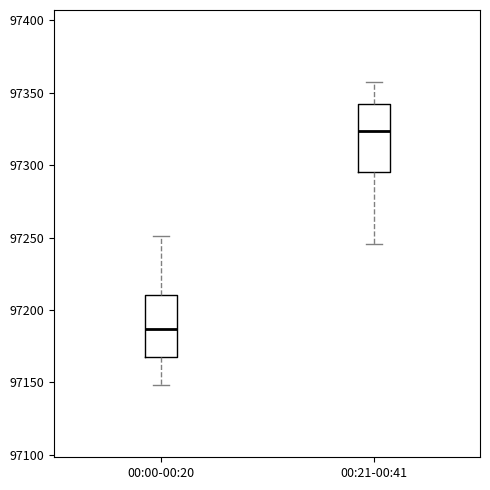

Reading left to right, read every box against the y-axis: the position of its median line, the range the box covers, and the ends of its whiskers. The values are not printed on the chart, so give them approximately, as read against the axis.

00:00-00:20: median 97185, box 97165 to 97210, whiskers 97150 to 97250
00:21-00:41: median 97325, box 97295 to 97340, whiskers 97245 to 97355